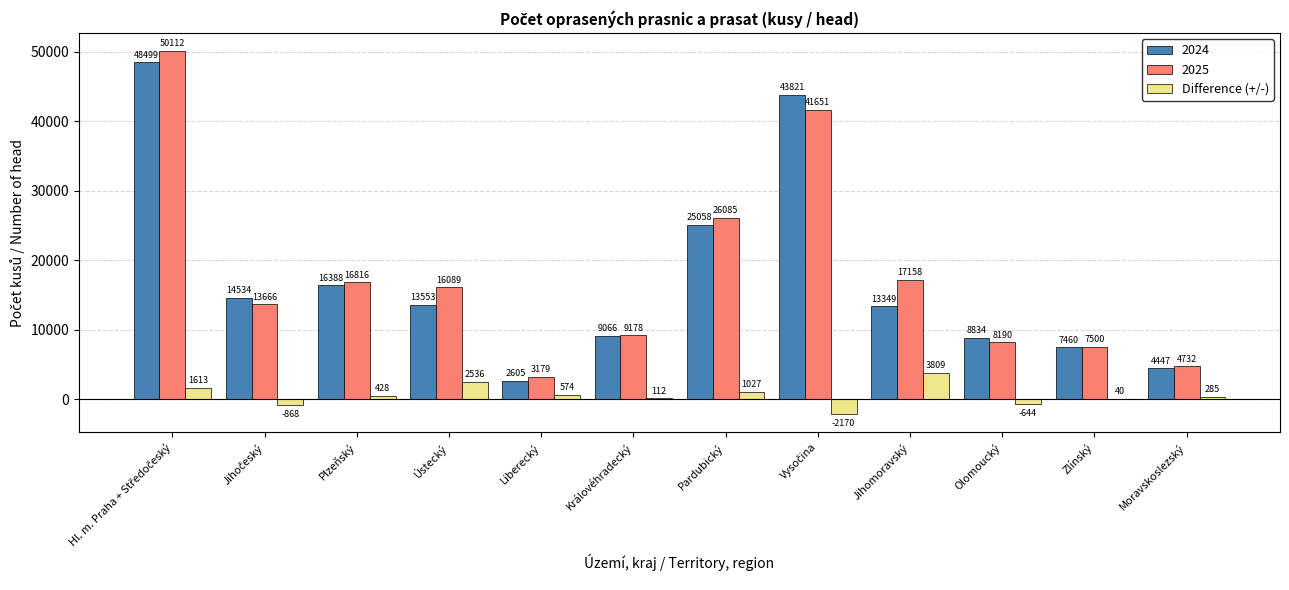

What is the total value across all series at Moravskoslezský?

9464